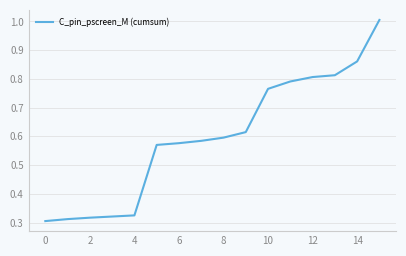

What is the maximum value shown in the chart?

1.0